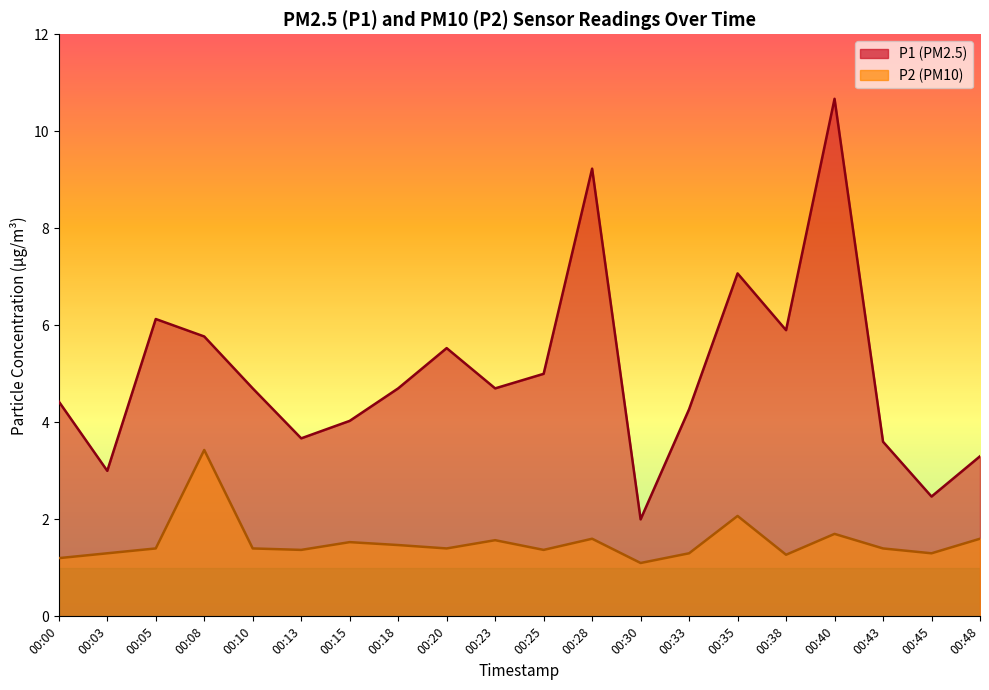

True or false: P2 has more than 1 interior local peaks.

True